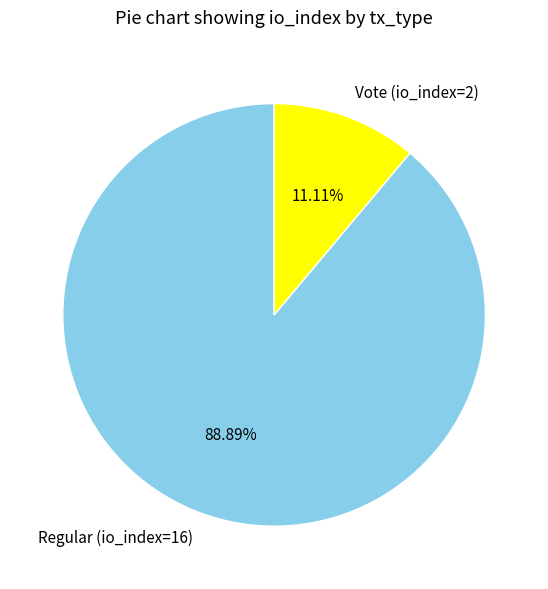

Count the number of slices in the pie.

2